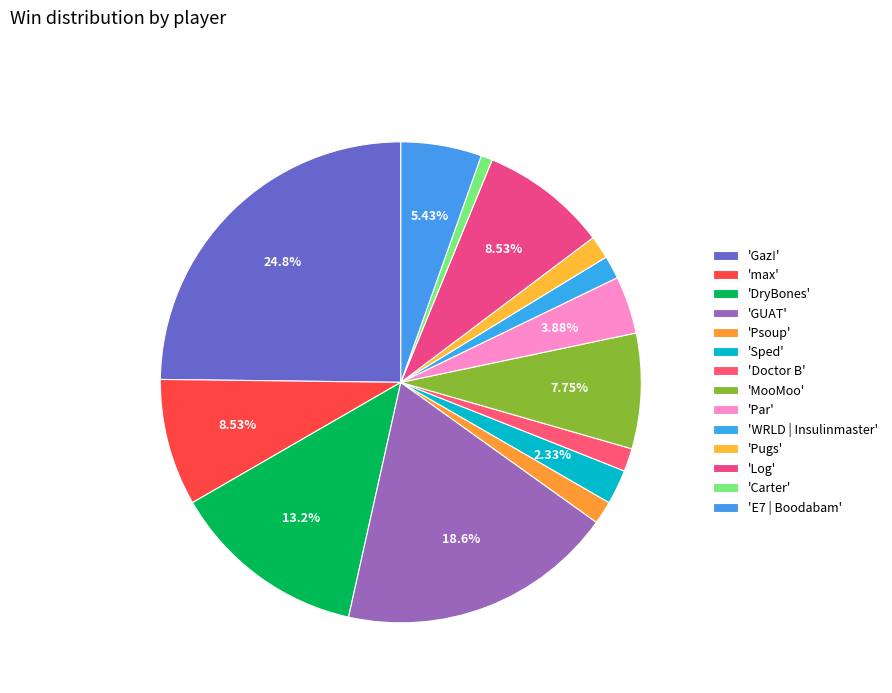

How many slices are in this pie chart?

14